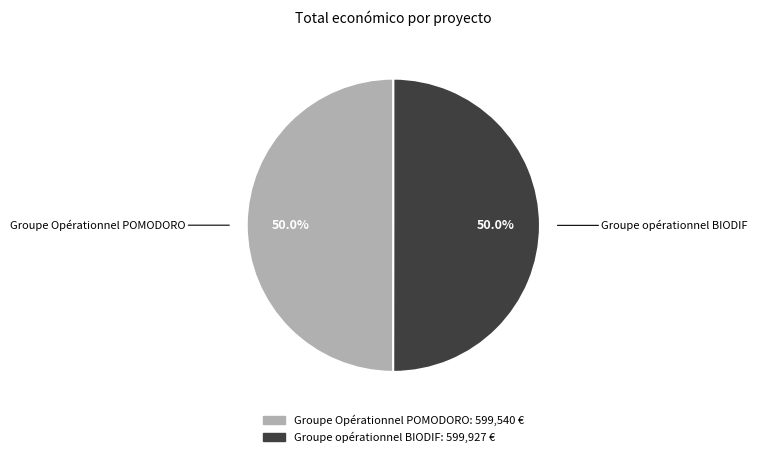

How much of the chart is everything except Groupe Opérationnel POMODORO?

50.0%